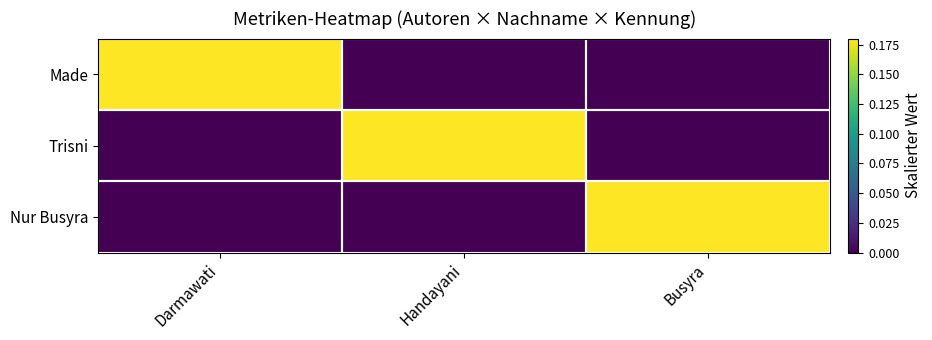

Reading left to right, extract all data points from this chart.

Made: Darmawati=1	Handayani=0	Busyra=0
Trisni: Darmawati=0	Handayani=1	Busyra=0
Nur Busyra: Darmawati=0	Handayani=0	Busyra=1